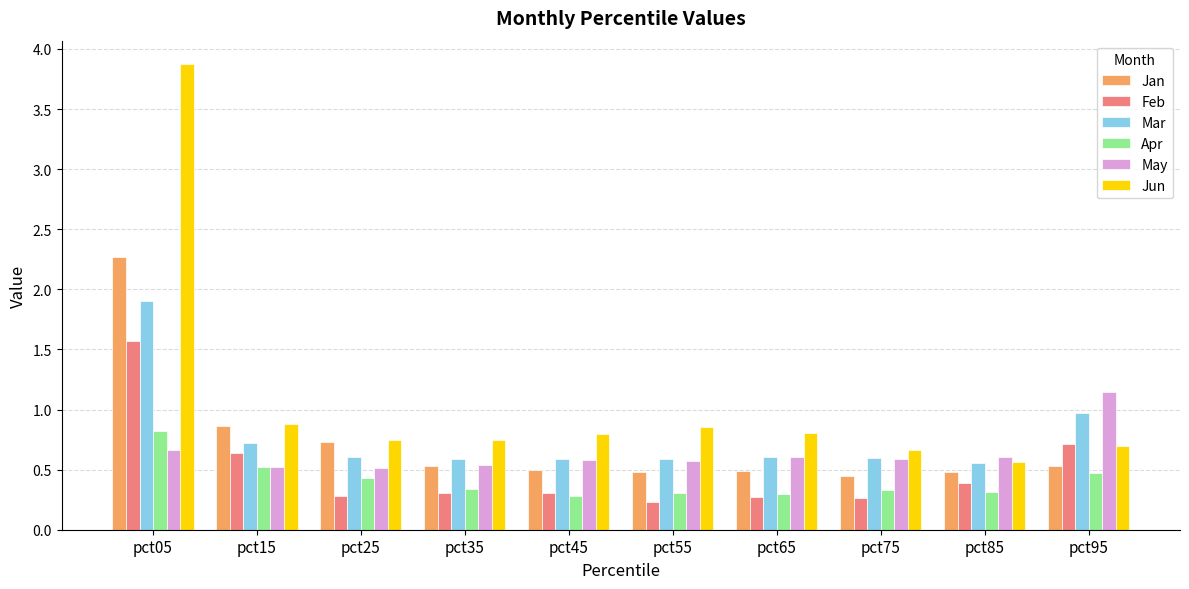

What is the difference between the second highest and minimum values in the Apr series?

0.2